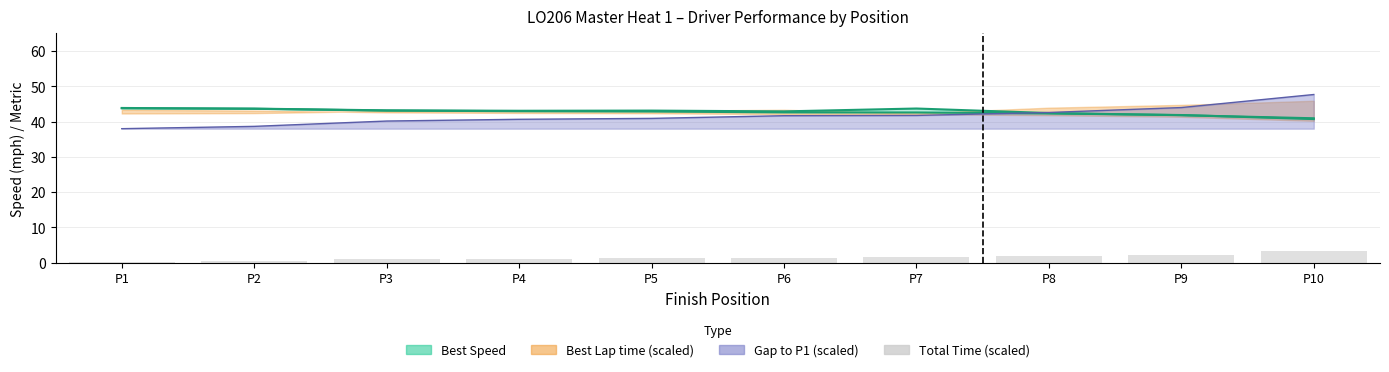

Rank the categories by value from lowest to highest.

P1, P2, P3, P4, P5, P6, P7, P8, P9, P10